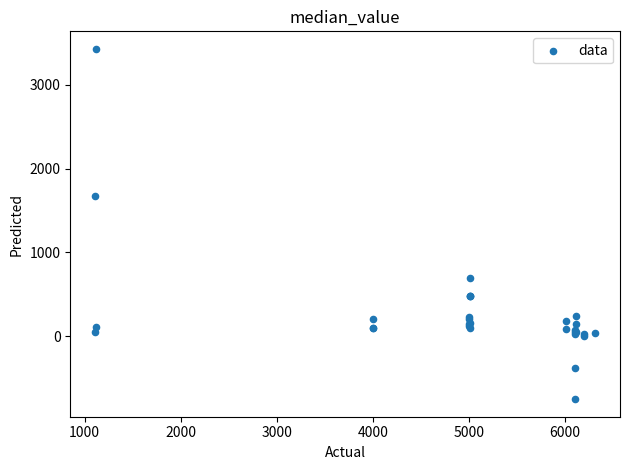

What Y value in the scatter plot is closest to 1338?

1672